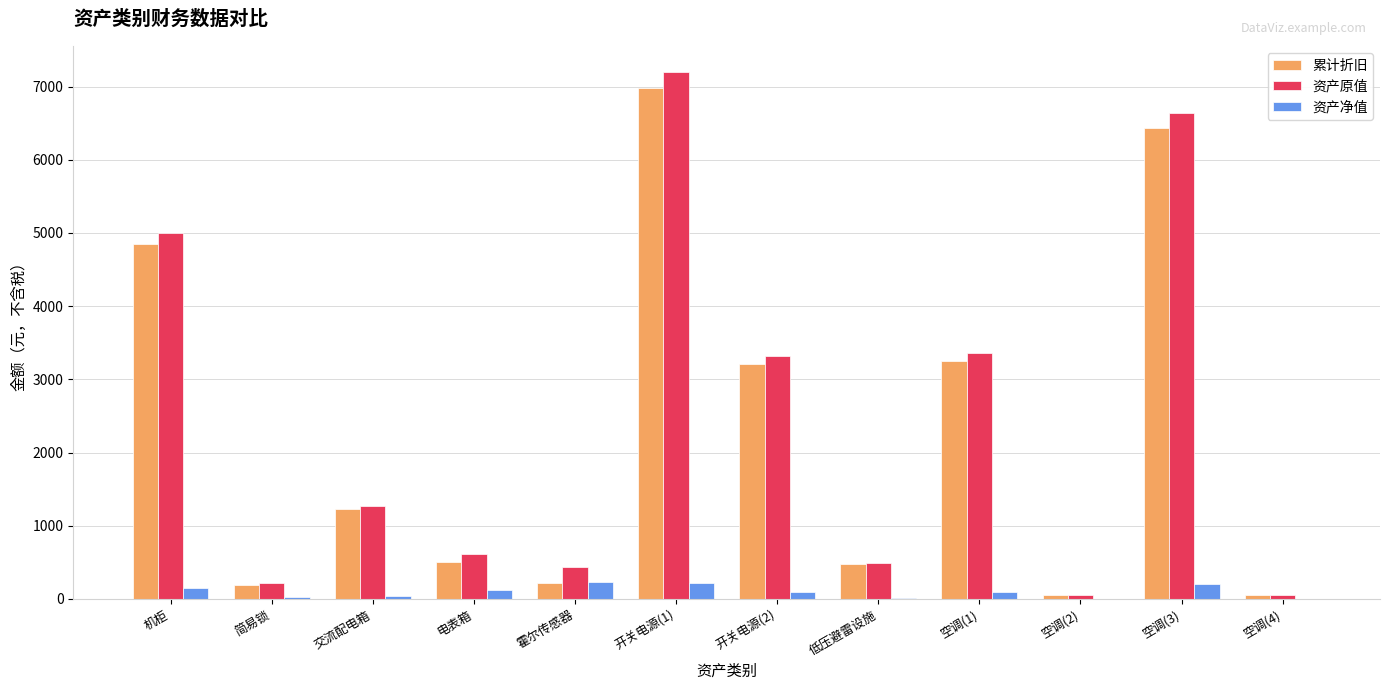

How many groups of bars are there?

12